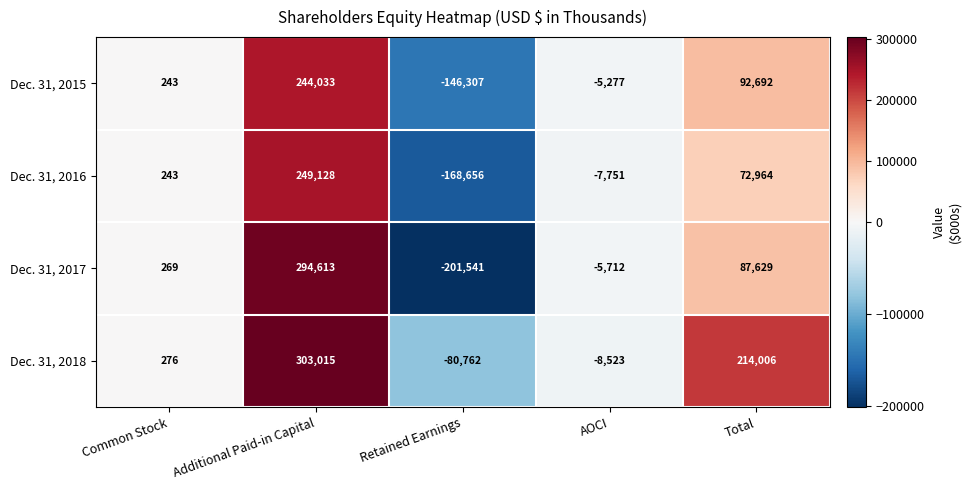

How many distinct data groups are displayed?

4